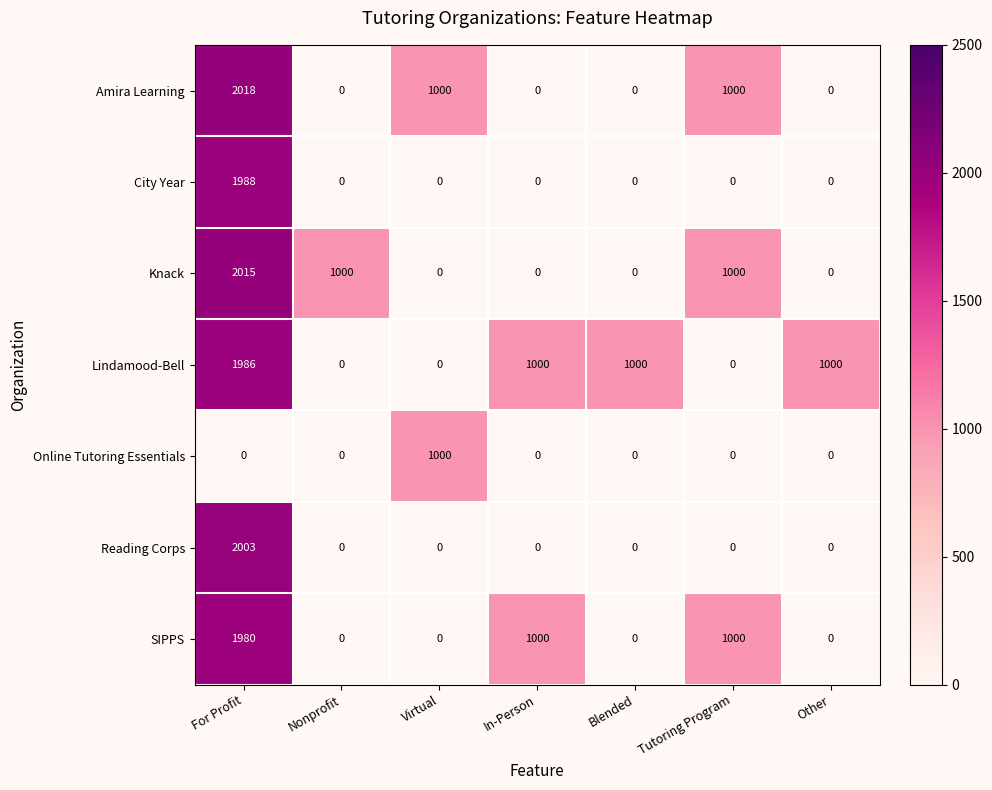

Count the Lindamood-Bell values in the range 0 to 1000.

6